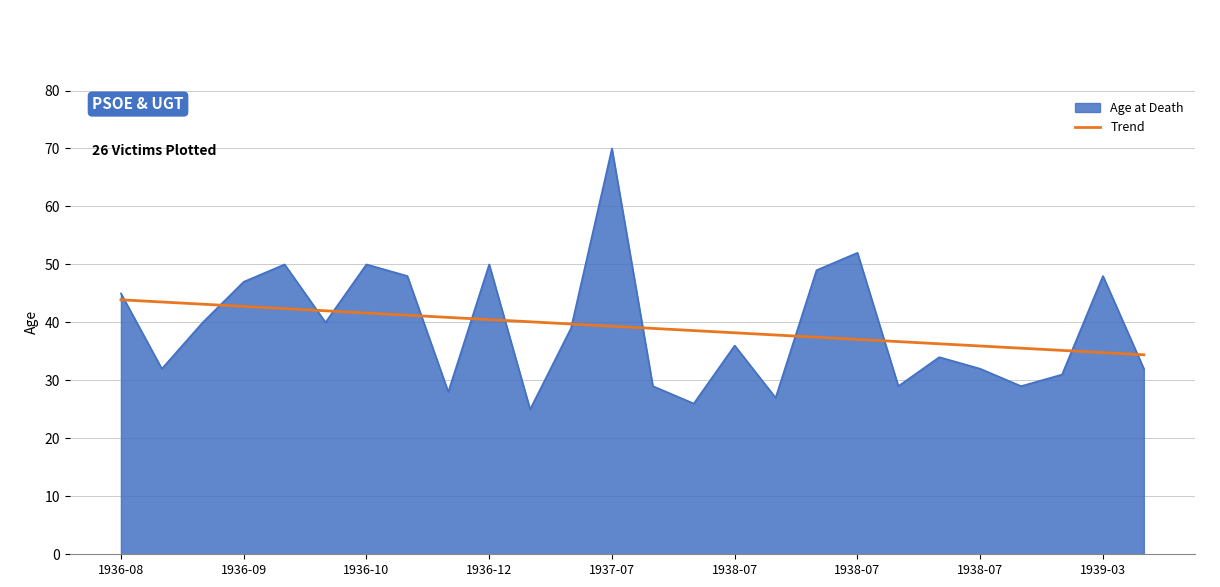

What is the greatest value displayed?

70.0